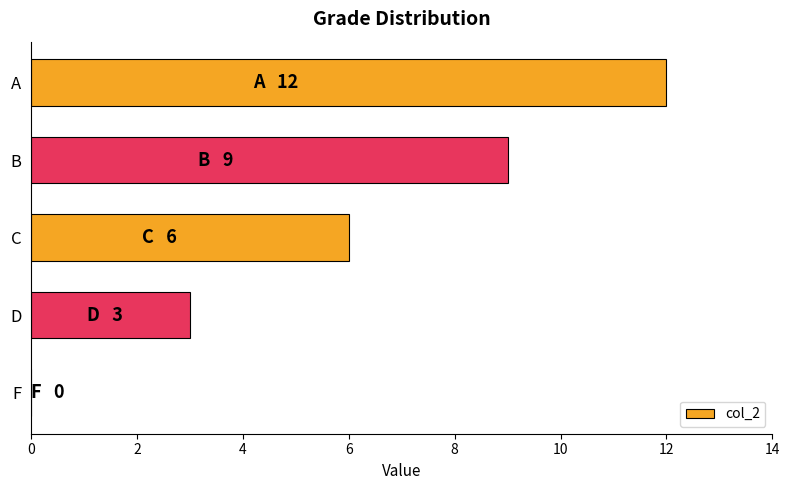

How many categories are shown in the chart?

5